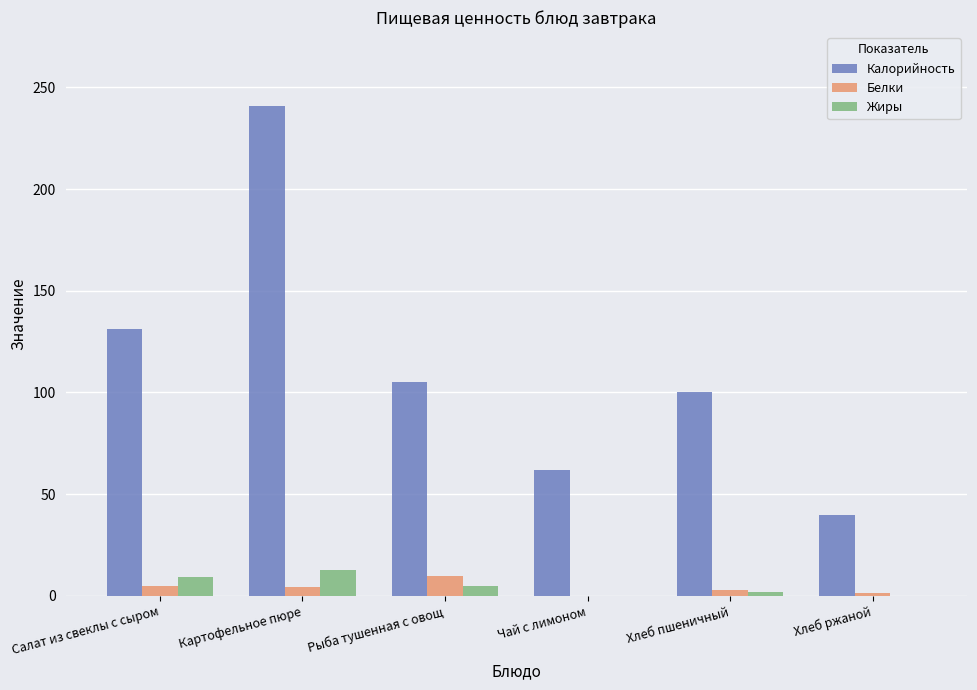

True or false: Калорийность has a value of 51.0 at Хлеб пшеничный.

False